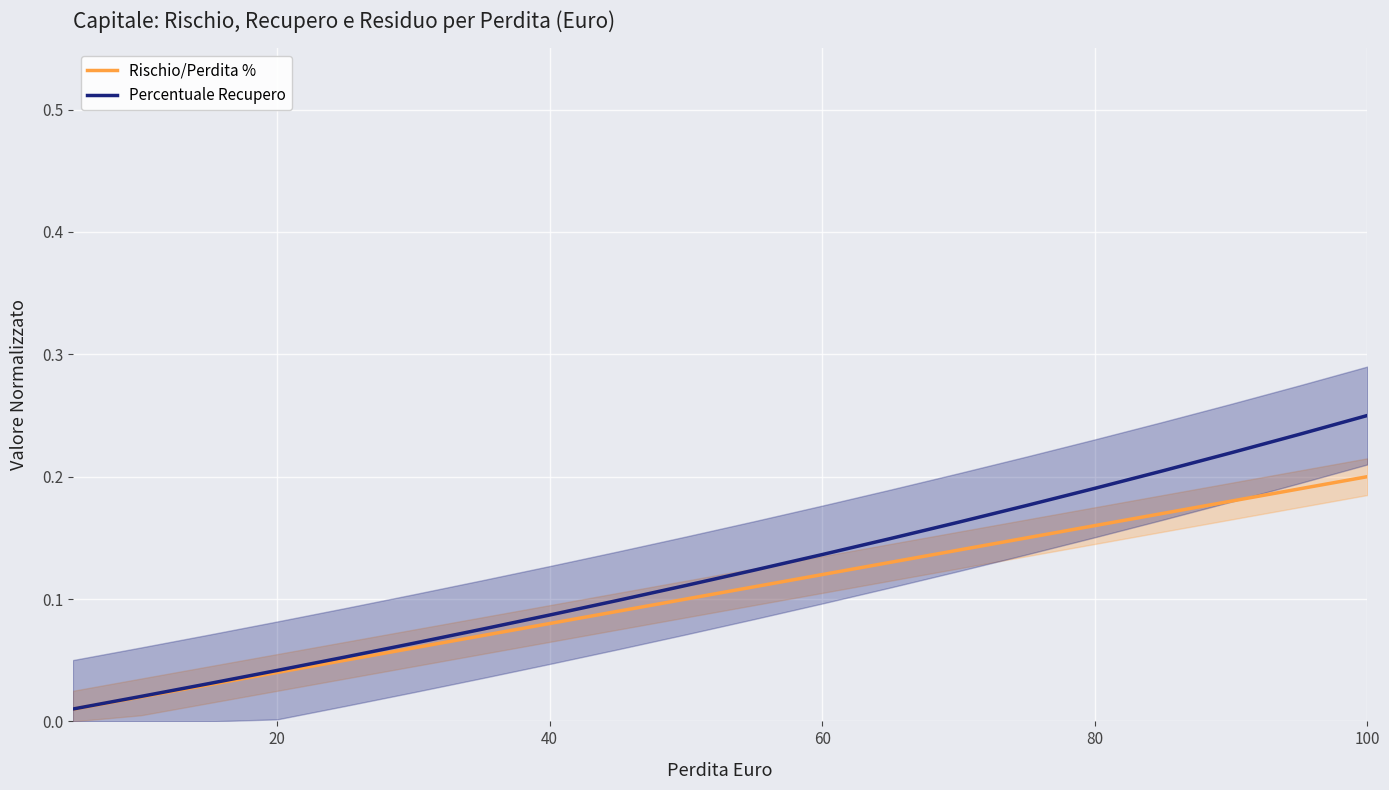

How many lines are shown in the chart?

2